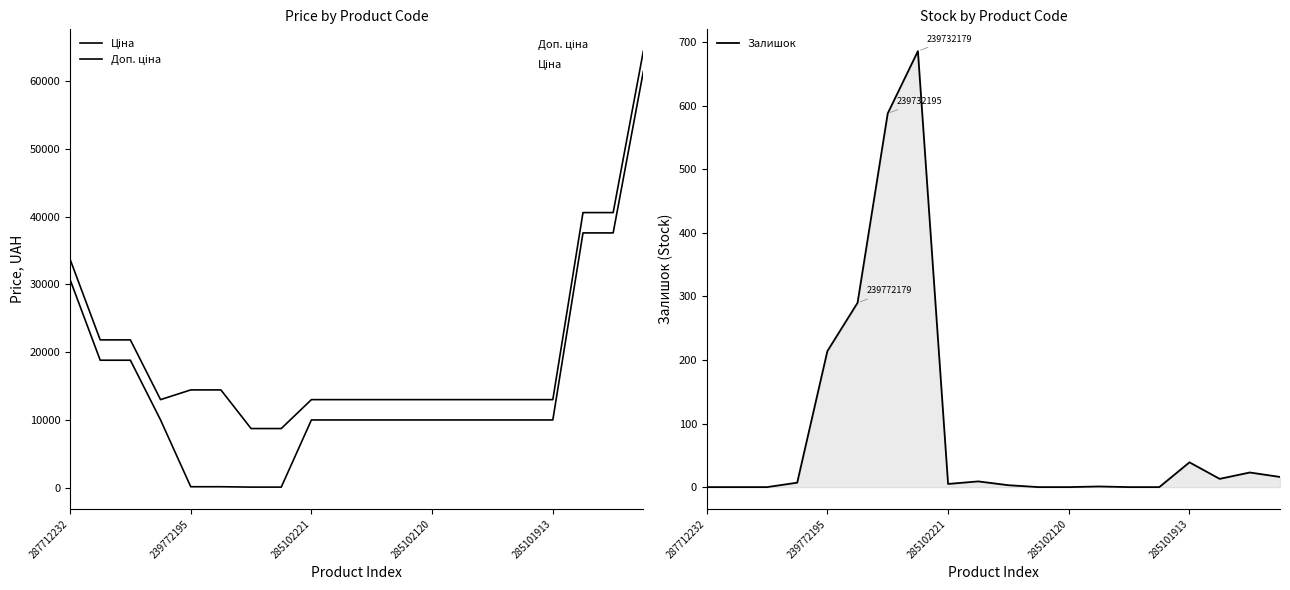

How many lines are shown in the chart?

3